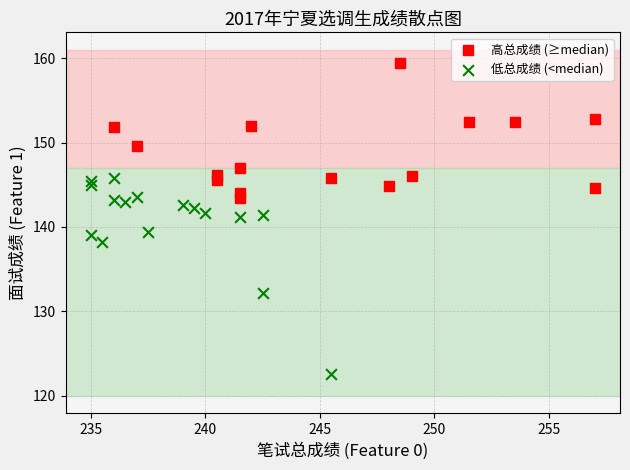

Which series reaches the minimum Y coordinate?

低总成绩 (<median)